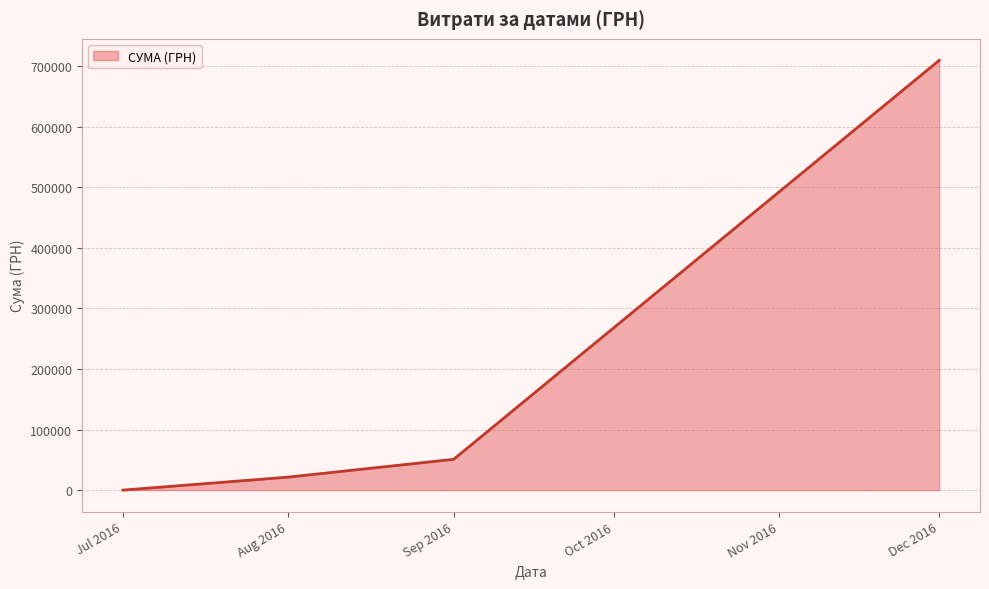

List the labels in order of value, largest first.

Dec 2016, Sep 2016, Aug 2016, Jul 2016